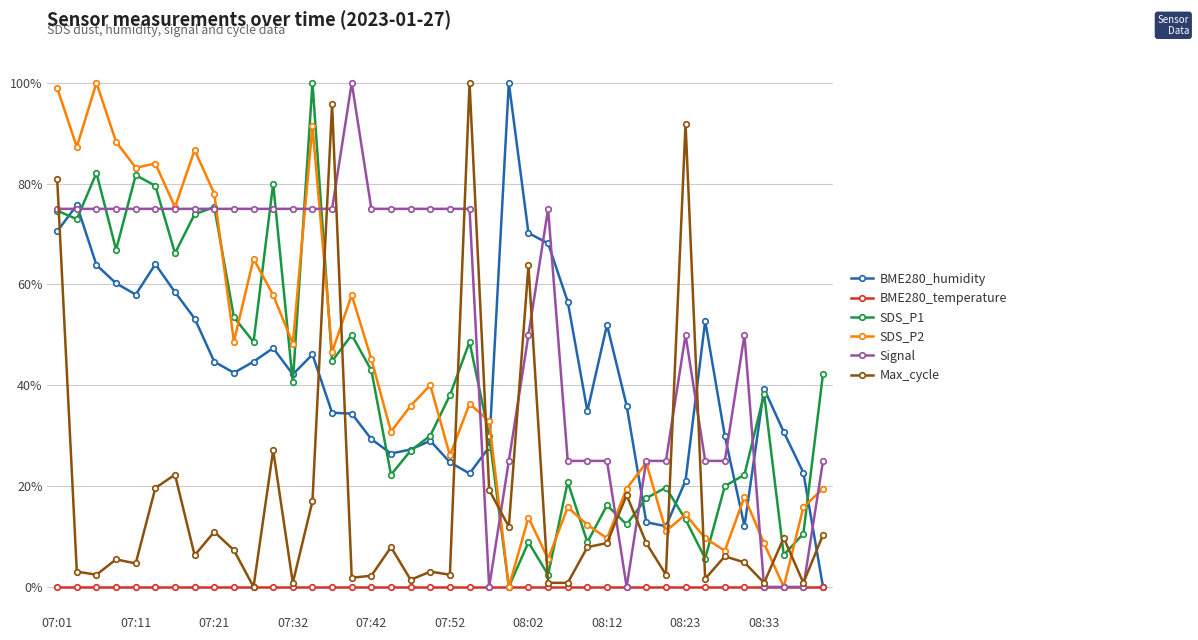

Does the chart display data point markers on the line(s)?

Yes